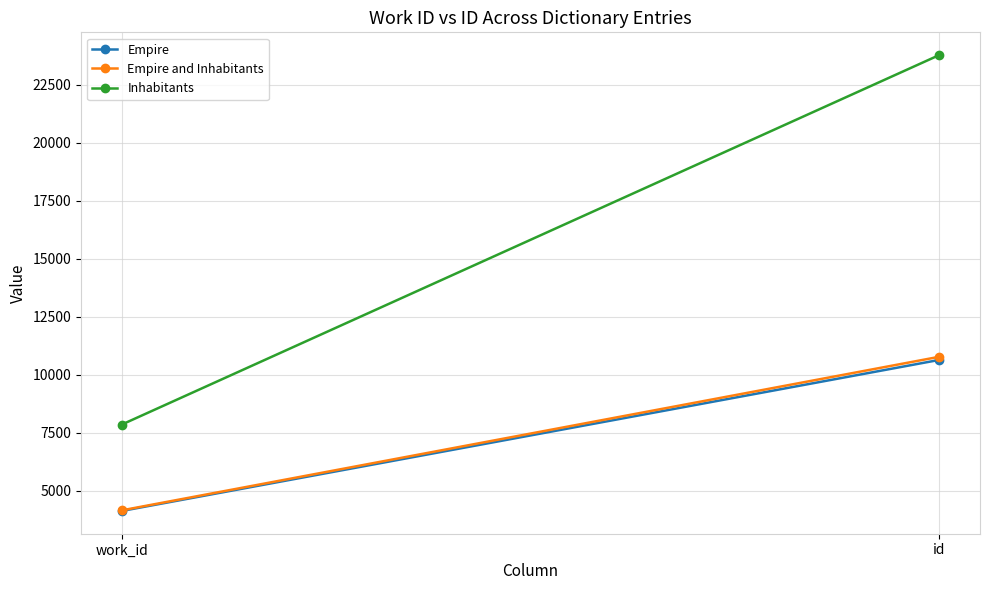

List the series in order of their peak value, highest first.

Inhabitants, Empire and Inhabitants, Empire